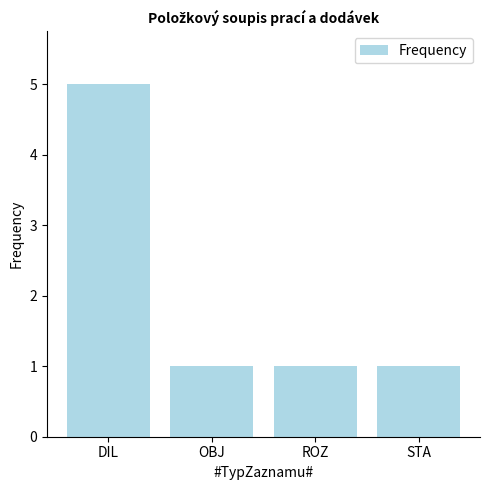

The value at OBJ is 1. True or false?

True